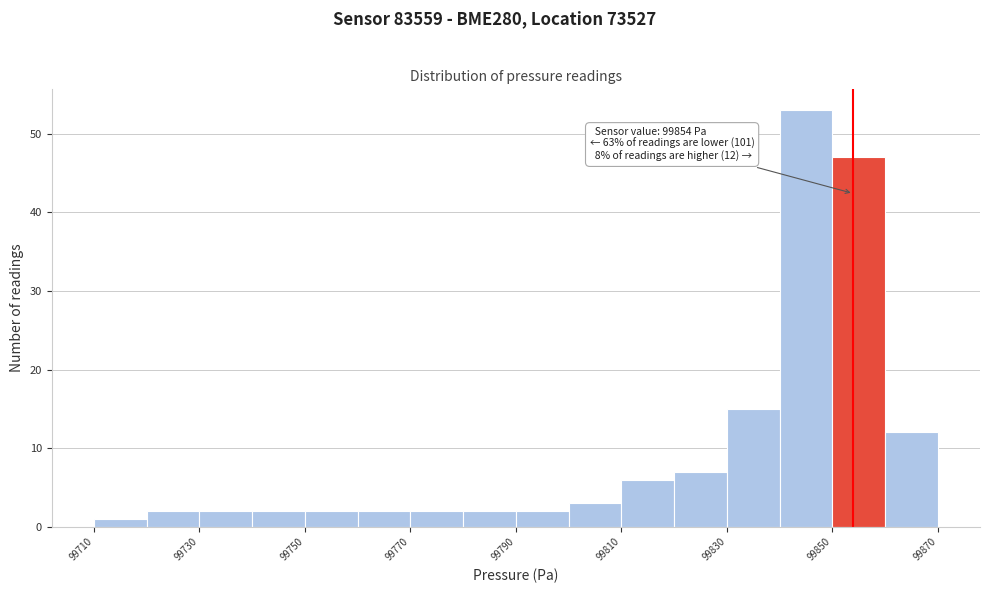

Which range on the x-axis has the tallest bar?

99840 to 99850